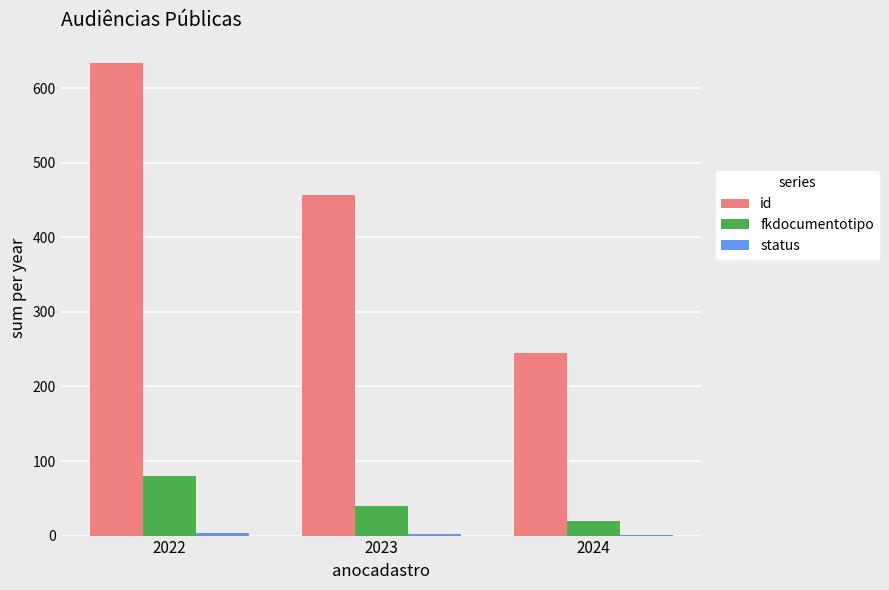

The id series shows 633 at 2022. True or false?

True